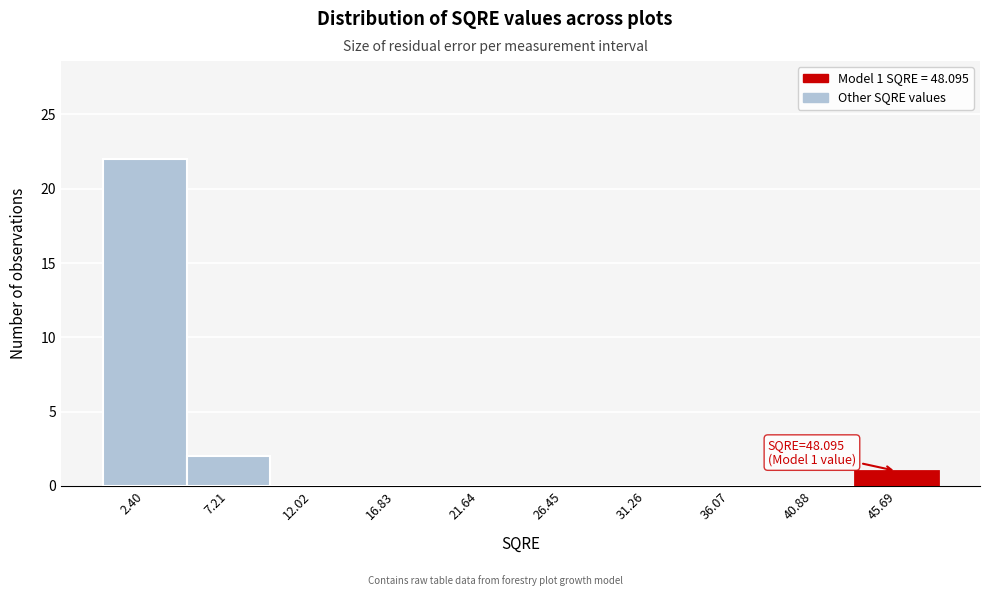

Over which range of the x-axis is the bar tallest?

0.0 to 5.0